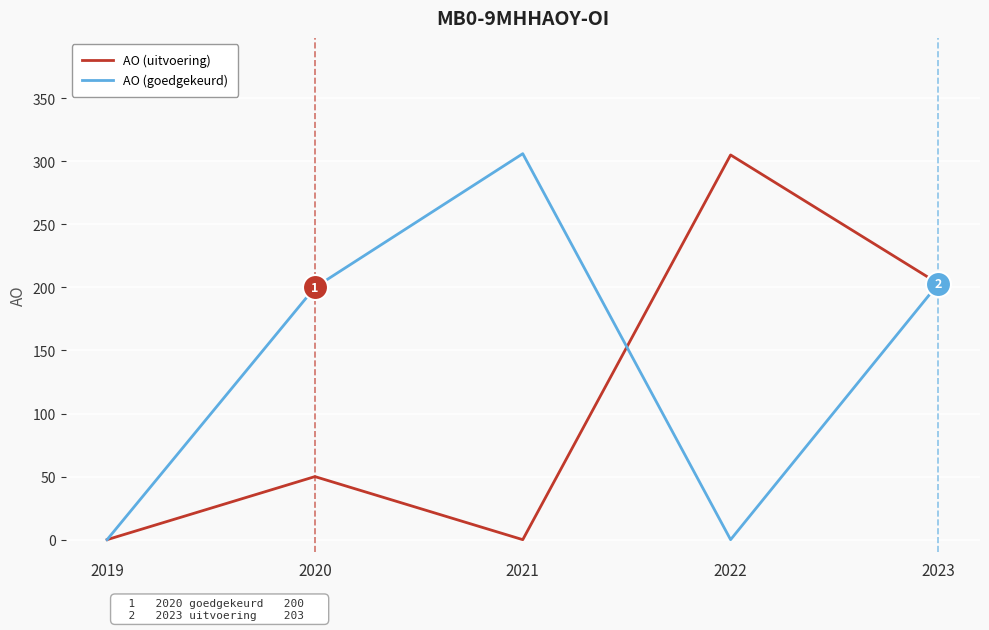

What is the sum of the AO (uitvoering) values at 2020 and 2021?

50